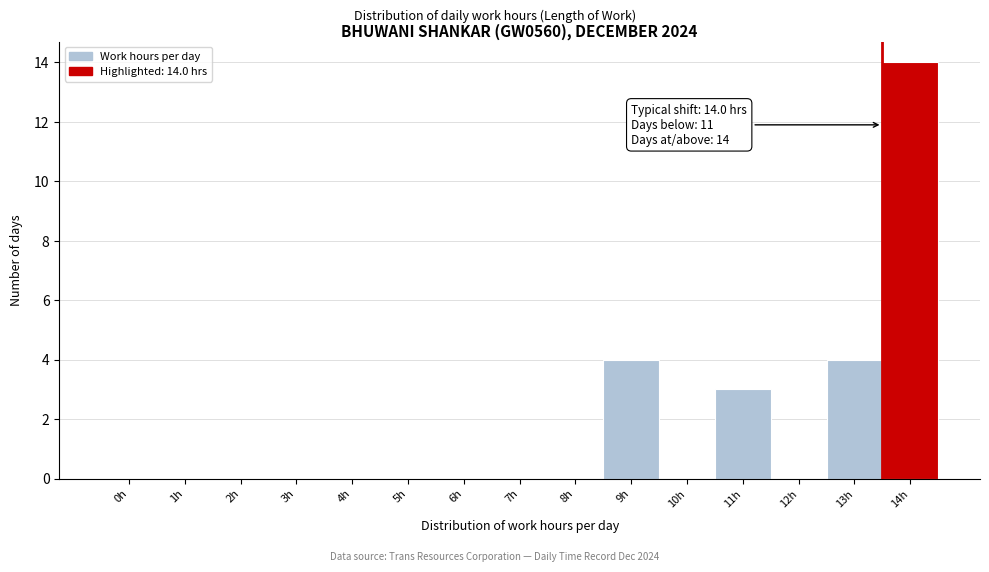

Reading left to right, list all the values displayed in this chart.

0h=0	1h=0	2h=0	3h=0	4h=0	5h=0	6h=0	7h=0	8h=0	9h=4	10h=0	11h=3	12h=0	13h=4	14h=14